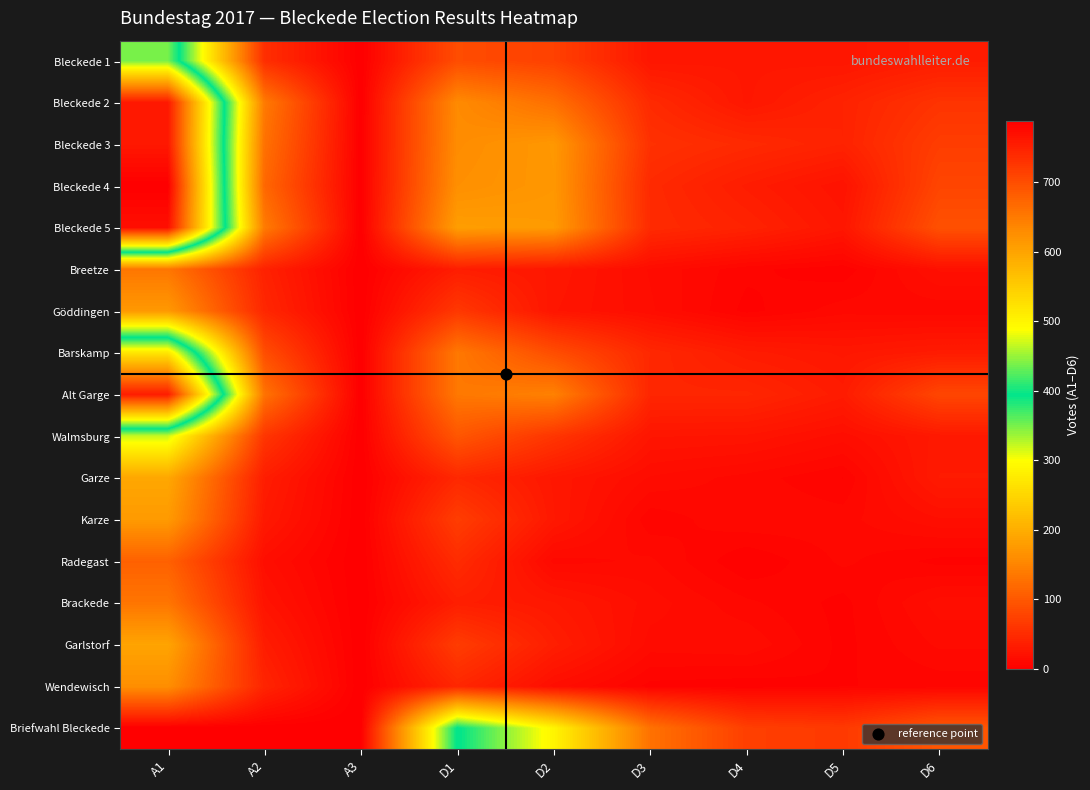

Reading left to right, transcribe all the data shown in this chart.

Bleckede 1: A1=438	A2=53	A3=0	D1=87	D2=74	D3=26	D4=27	D5=26	D6=33
Bleckede 2: A1=759	A2=138	A3=0	D1=157	D2=126	D3=48	D4=27	D5=40	D6=59
Bleckede 3: A1=760	A2=128	A3=0	D1=159	D2=173	D3=56	D4=48	D5=40	D6=70
Bleckede 4: A1=788	A2=117	A3=0	D1=163	D2=172	D3=48	D4=33	D5=22	D6=79
Bleckede 5: A1=770	A2=139	A3=0	D1=180	D2=176	D3=49	D4=40	D5=26	D6=92
Breetze: A1=134	A2=39	A3=0	D1=34	D2=27	D3=15	D4=7	D5=4	D6=19
Göddingen: A1=174	A2=45	A3=0	D1=64	D2=25	D3=16	D4=5	D5=11	D6=10
Barskamp: A1=518	A2=88	A3=0	D1=136	D2=88	D3=46	D4=32	D5=27	D6=32
Alt Garge: A1=755	A2=130	A3=0	D1=136	D2=146	D3=44	D4=44	D5=32	D6=80
Walmsburg: A1=319	A2=61	A3=0	D1=98	D2=61	D3=25	D4=24	D5=17	D6=29
Garze: A1=192	A2=34	A3=0	D1=46	D2=27	D3=15	D4=11	D5=6	D6=31
Karze: A1=176	A2=29	A3=0	D1=70	D2=28	D3=7	D4=12	D5=11	D6=18
Radegast: A1=110	A2=17	A3=0	D1=50	D2=11	D3=13	D4=3	D5=10	D6=5
Brackede: A1=133	A2=23	A3=0	D1=35	D2=28	D3=17	D4=10	D5=5	D6=17
Garlstorf: A1=188	A2=33	A3=0	D1=69	D2=35	D3=14	D4=15	D5=5	D6=13
Wendewisch: A1=162	A2=42	A3=0	D1=45	D2=17	D3=5	D4=4	D5=6	D6=7
Briefwahl Bleckede: A1=0	A2=0	A3=0	D1=396	D2=288	D3=129	D4=72	D5=66	D6=98